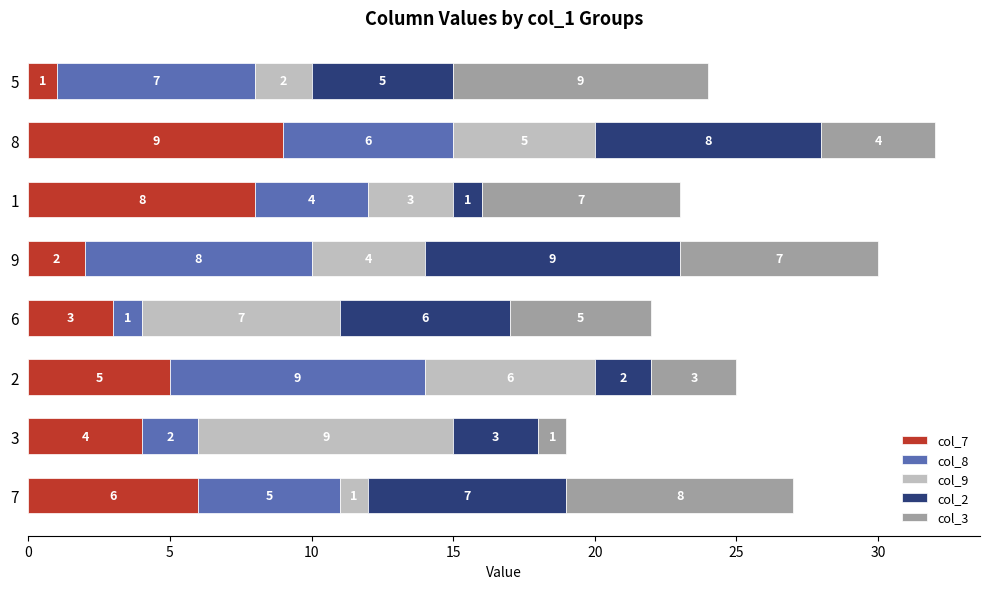

Which category has the highest value in the col_7 series?

8